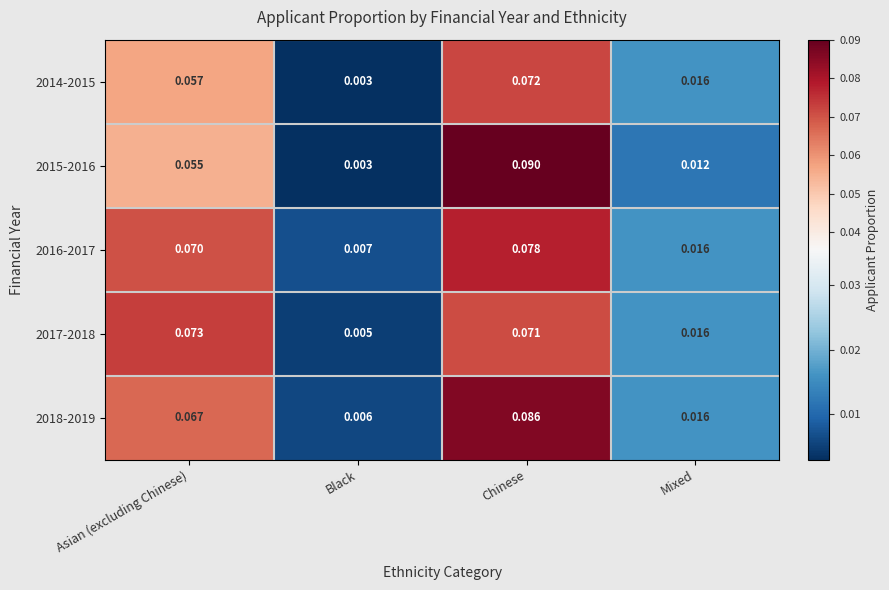

Which series has the largest range (max minus min)?

2015-2016